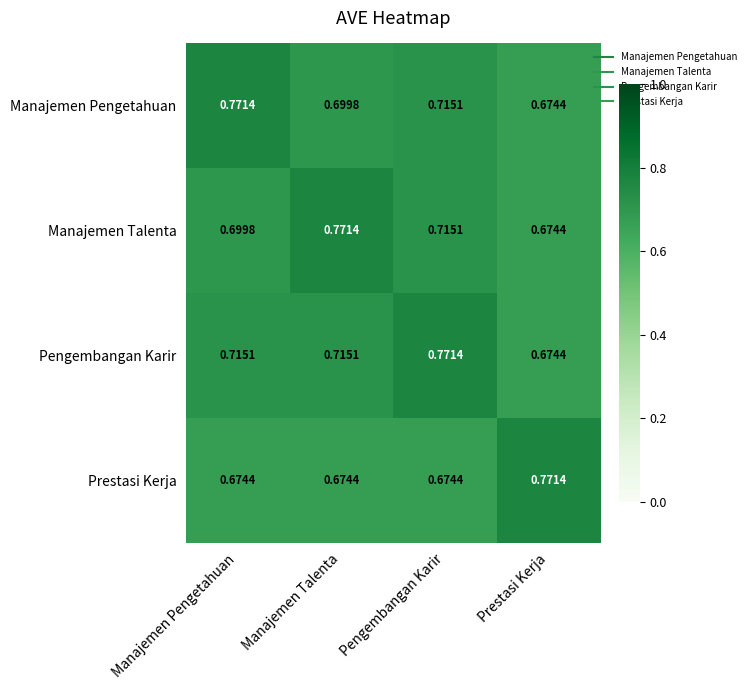

How many series are shown in this chart?

4